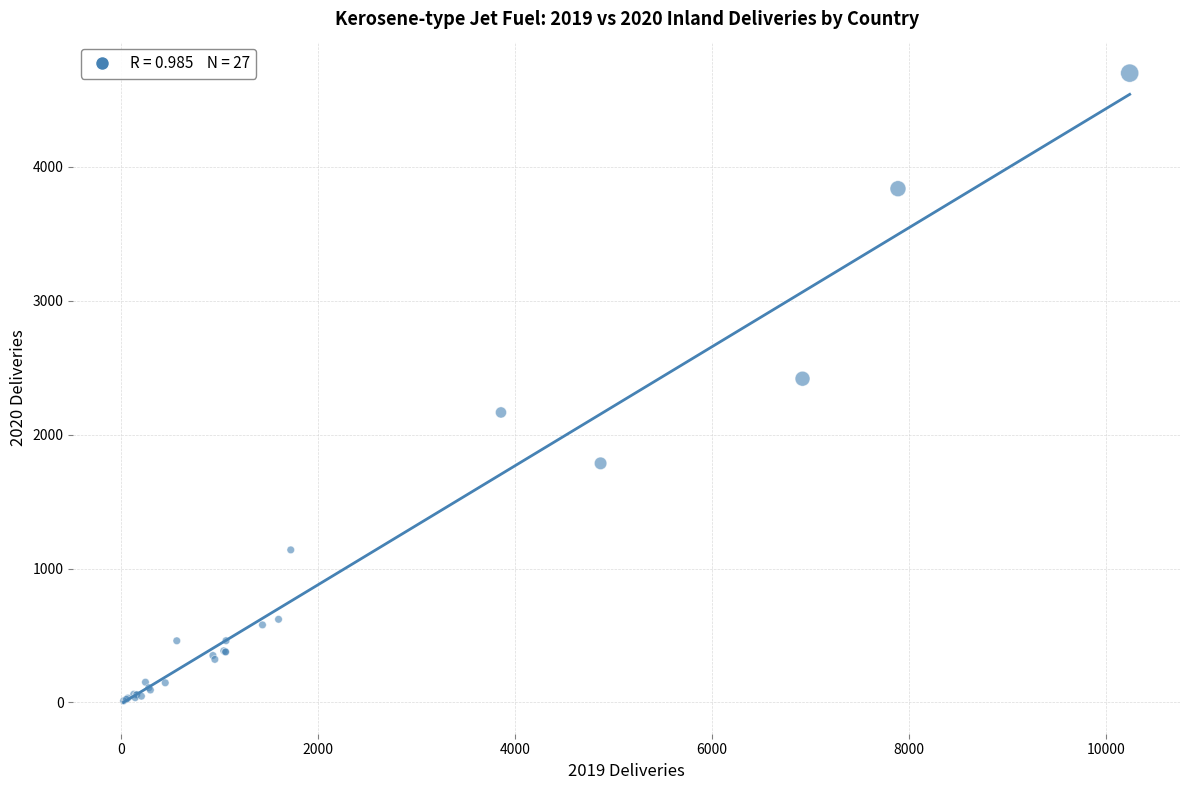

What Y value in the scatter plot is closest to 2356?

2418.0